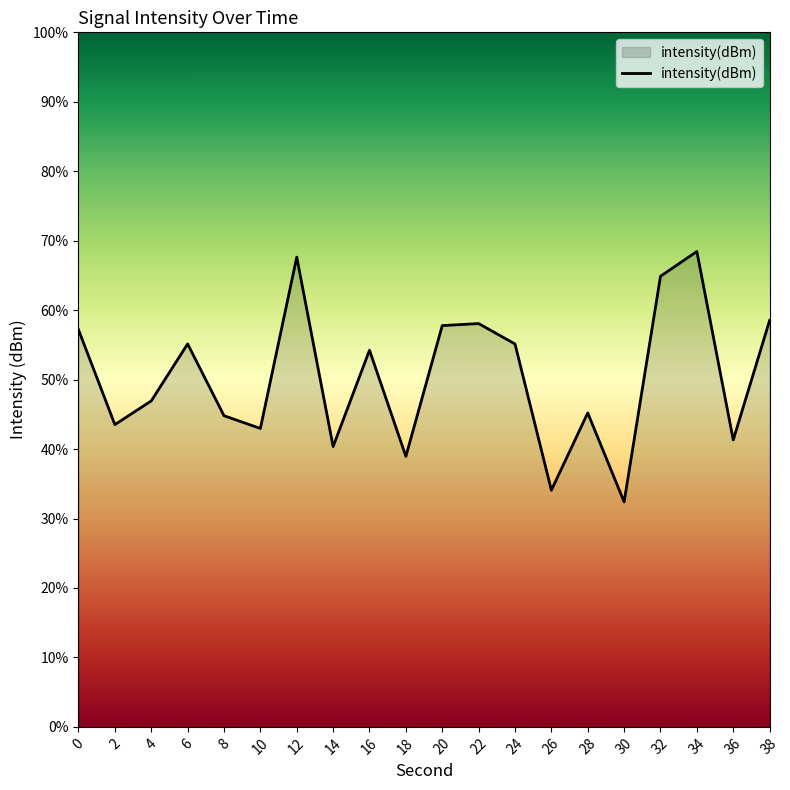

What is the approximate value at 16?

54.2